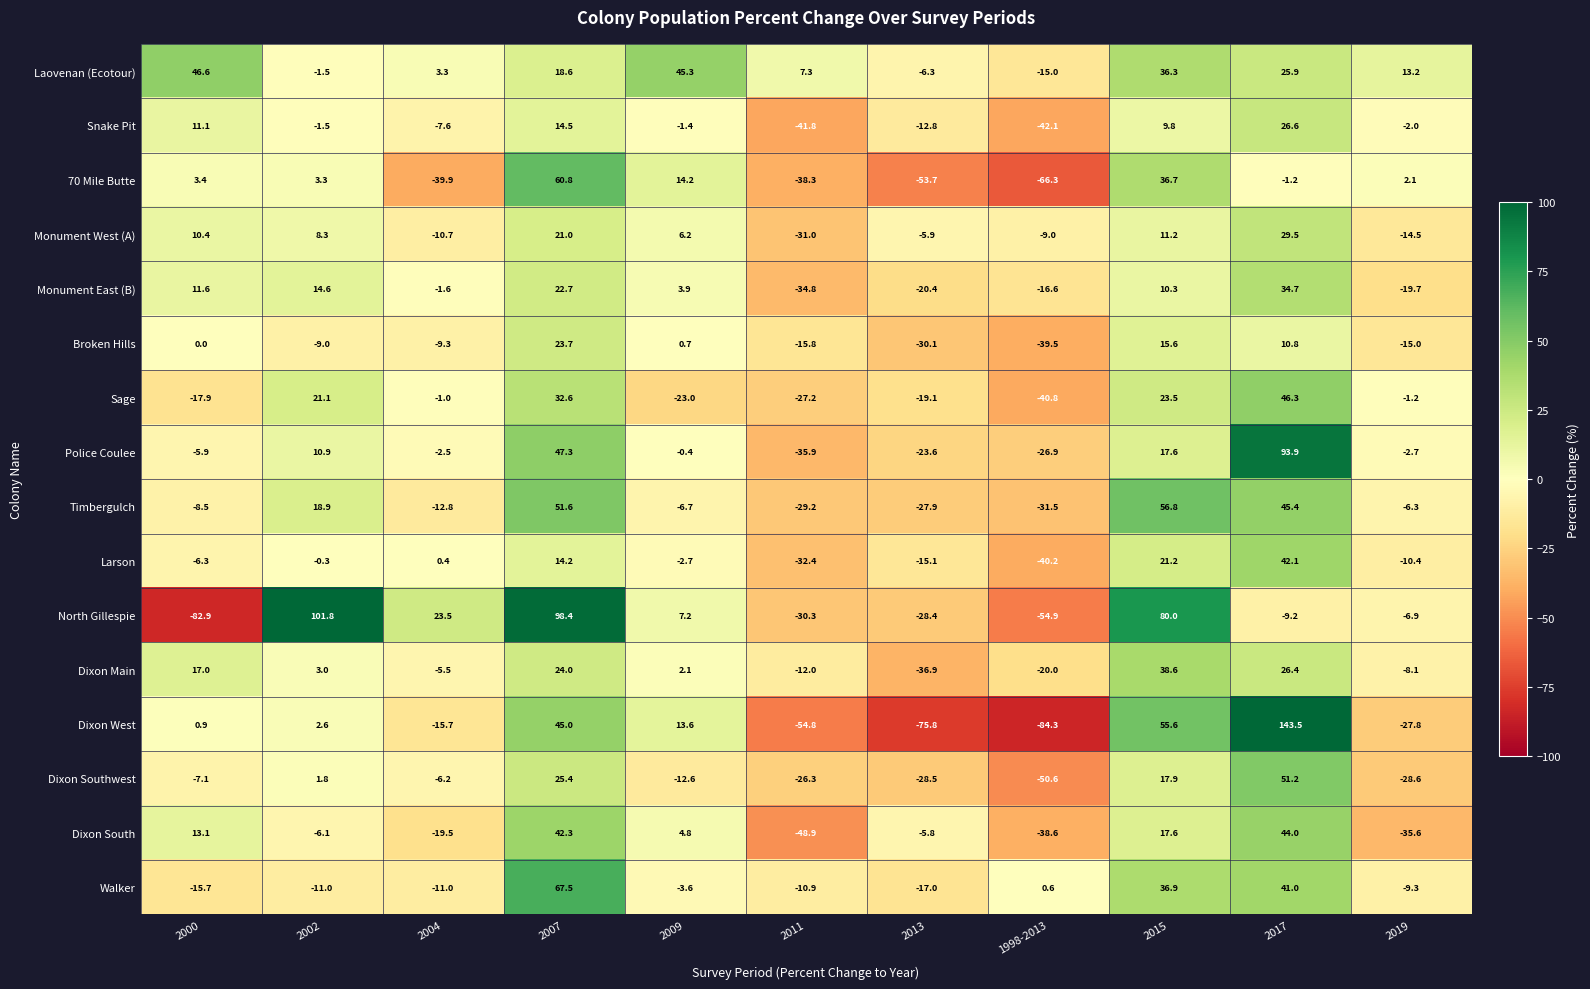

Which category has the lowest value across all series?

1998-2013